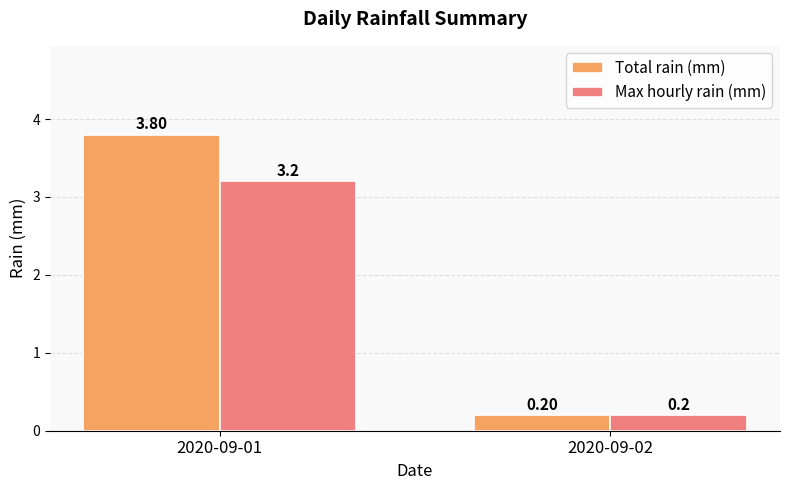

What is the total value across all series at 2020-09-02?

0.4